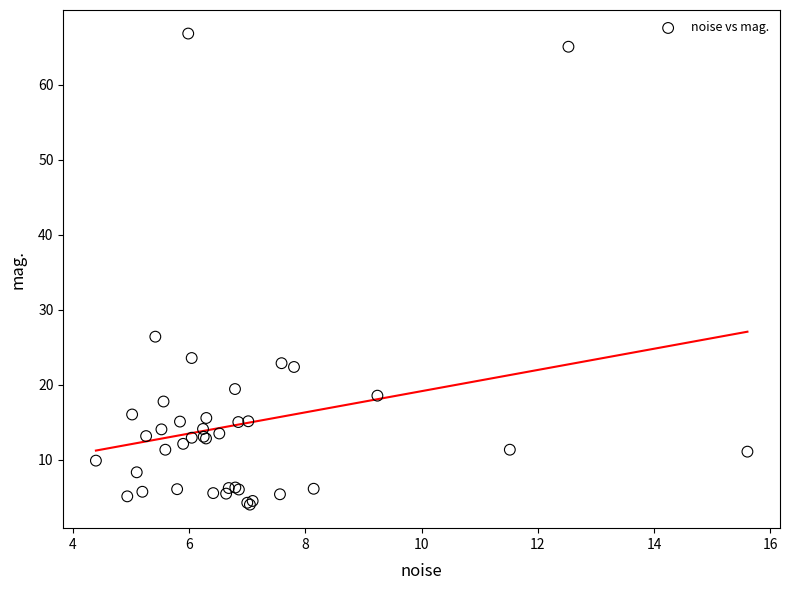

What Y value in the scatter plot is closest to 35?

26.4